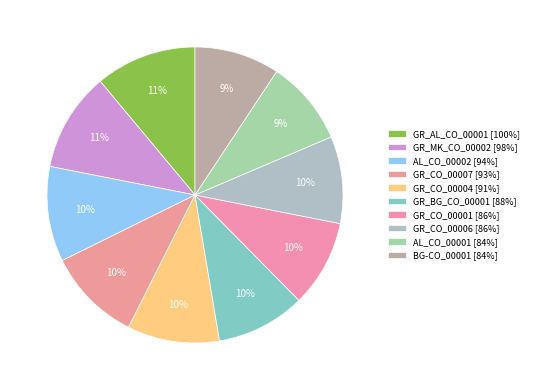

Count the number of slices in the pie.

10